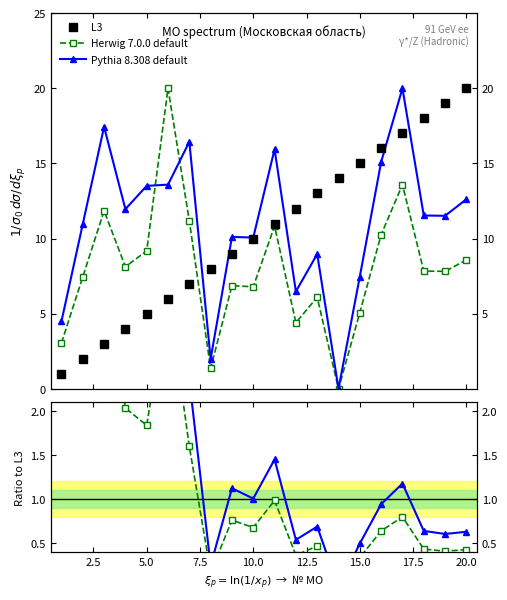

How many lines are shown in the chart?

3